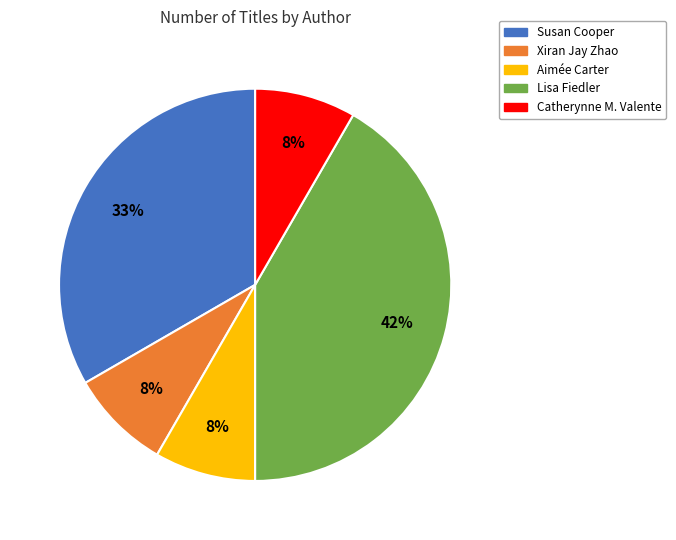

Does any single category account for the majority?

No